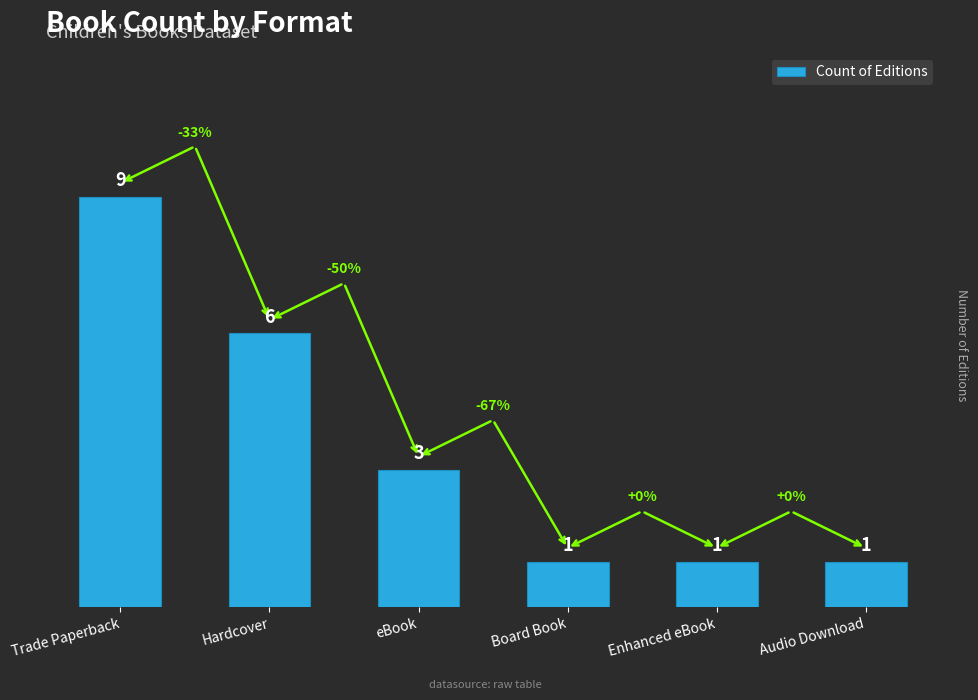

What is the label of the 4th bar from the right?

eBook